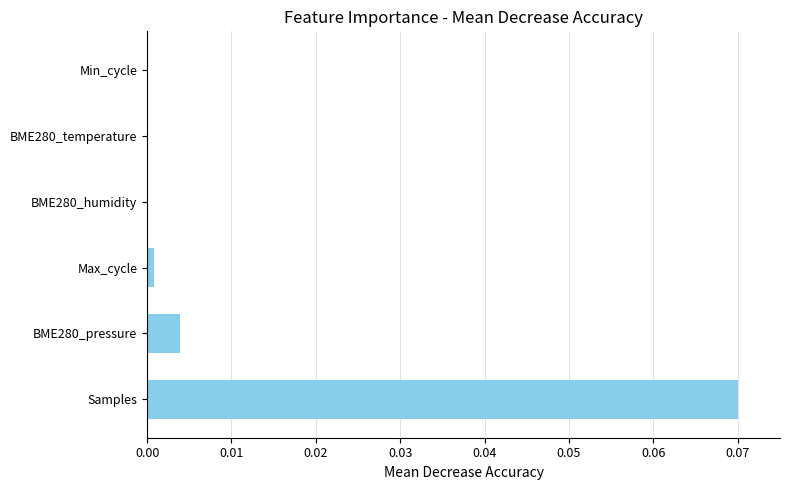

Which category has the highest value across all series?

Samples